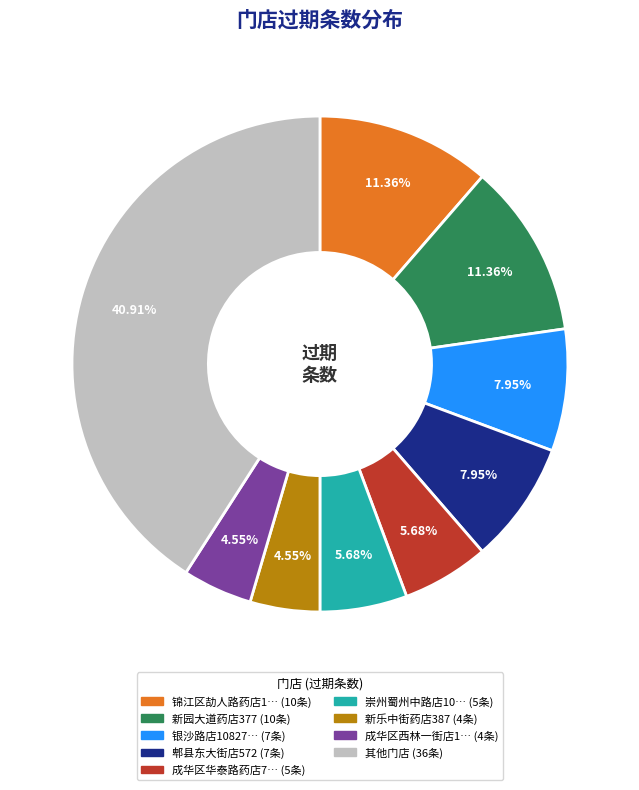

Count the number of slices in the pie.

9